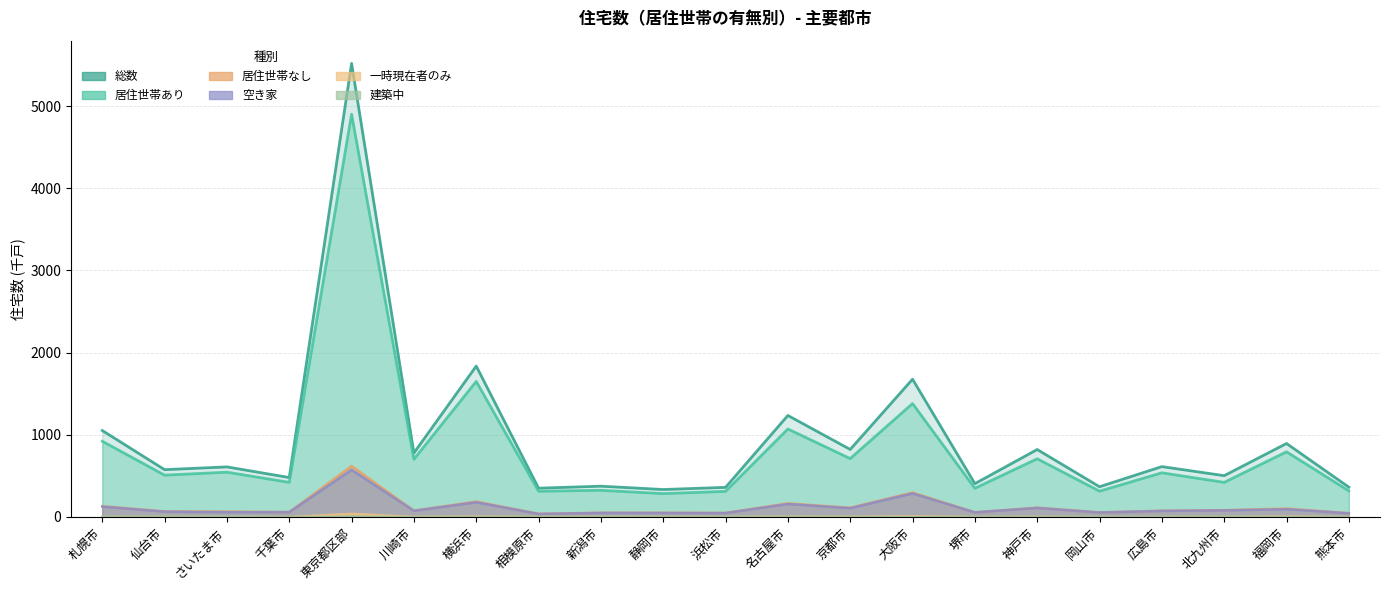

True or false: 建築中 has more than 1 interior local peaks.

True